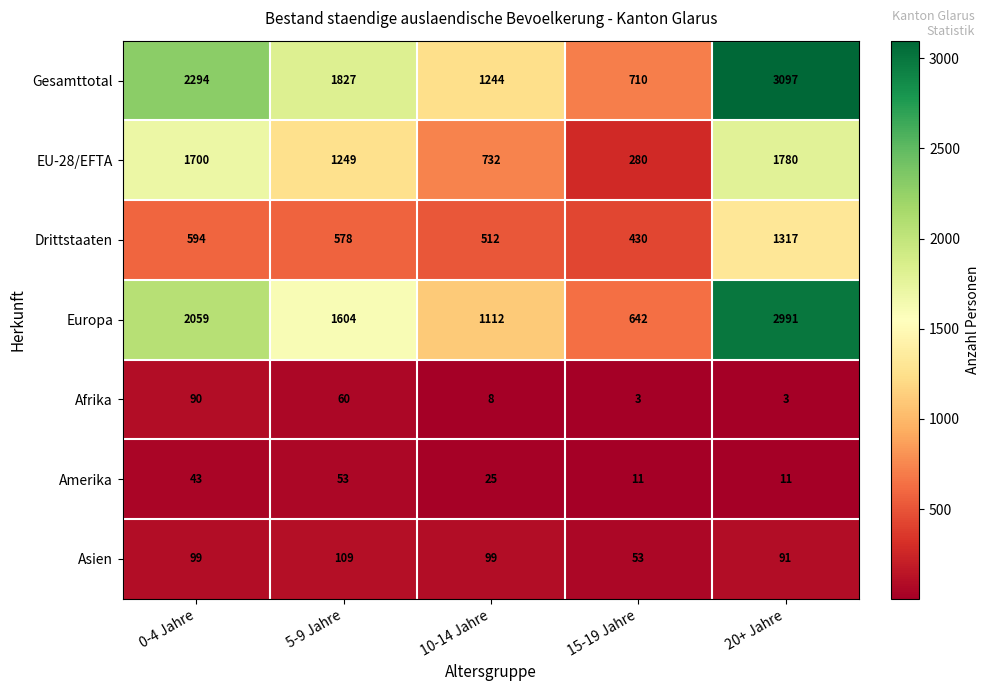

Where is Afrika nearest to the value 46?

5-9 Jahre